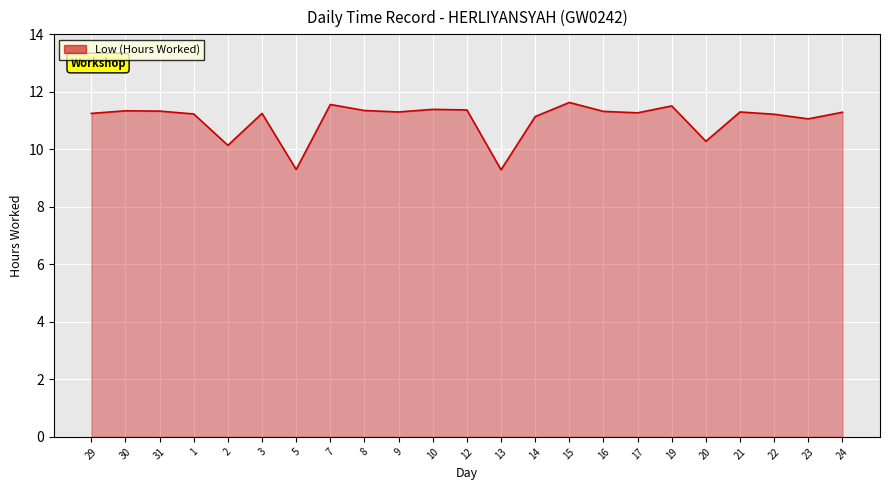

What is the difference between the maximum and minimum values?

2.3